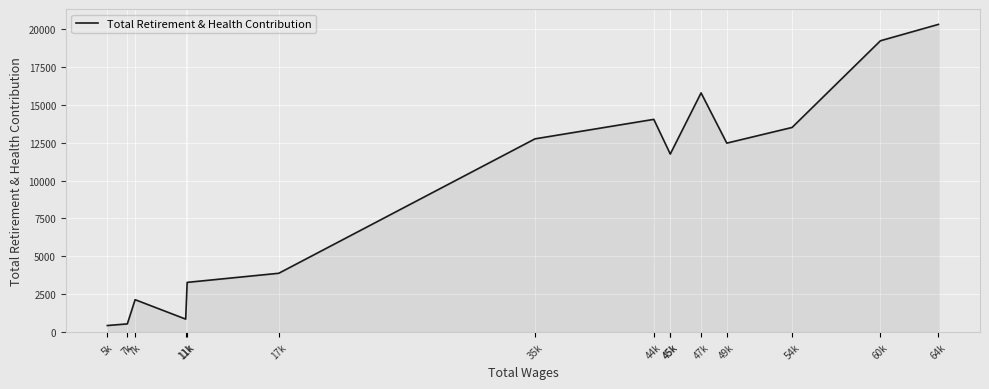

Does the chart display data point markers on the line(s)?

No